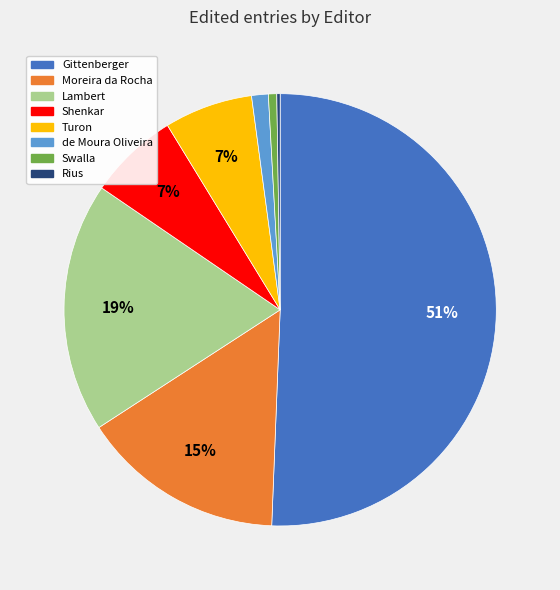

To the nearest percent, what is the difference between the largest and smallest slice percentages?

50%